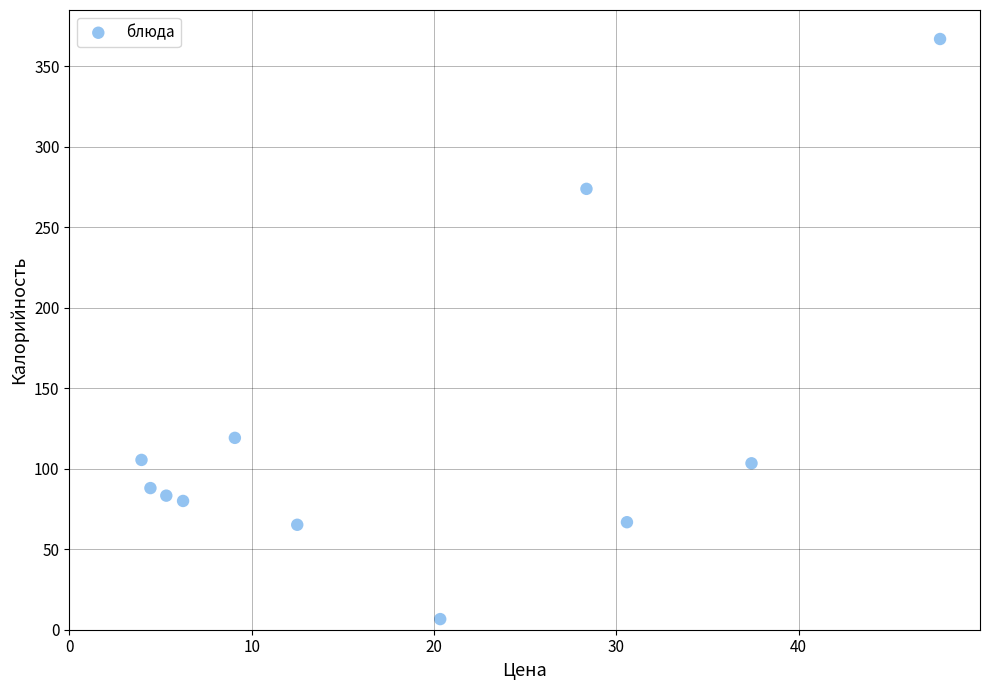

What is the average Y value?

123.5